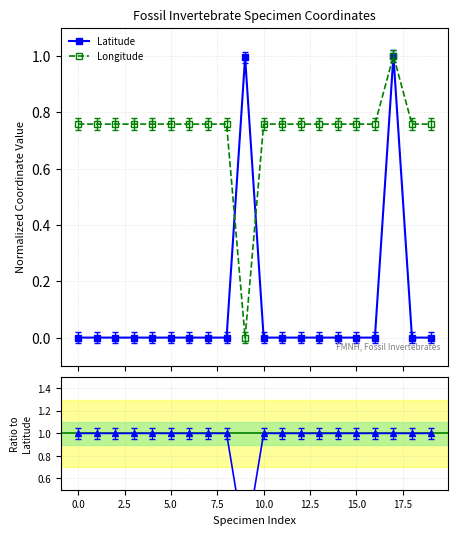

How many values in the Latitude series exceed 0?

2